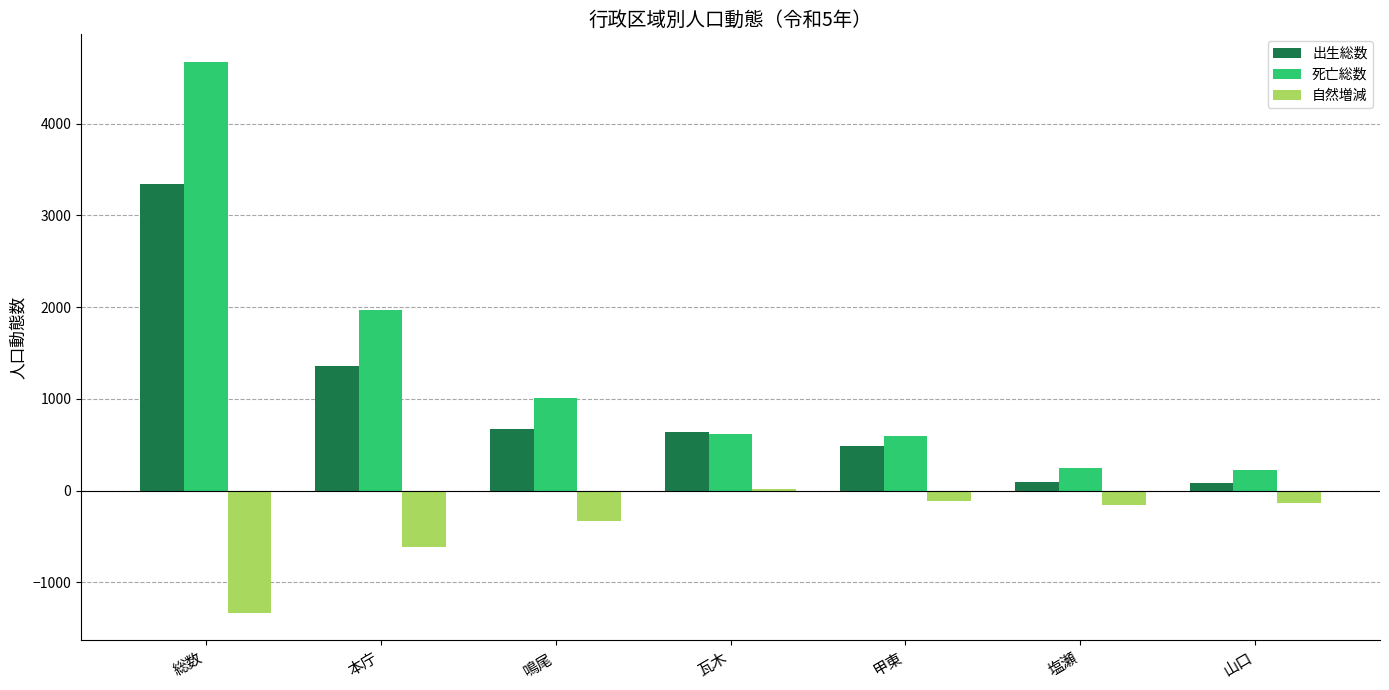

What position from the right is 総数?

7